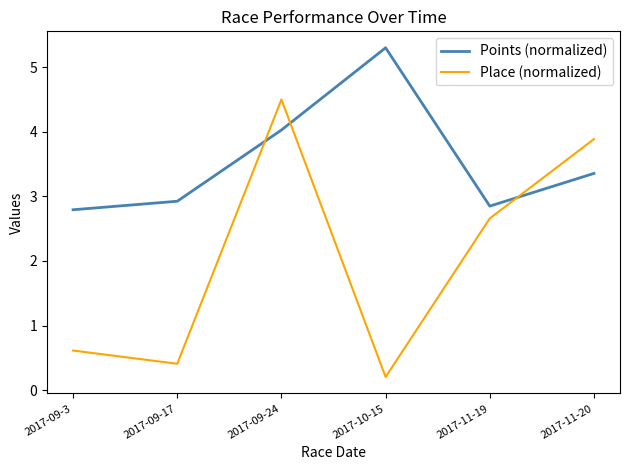

At how many categories does at least one series exceed 4?

2